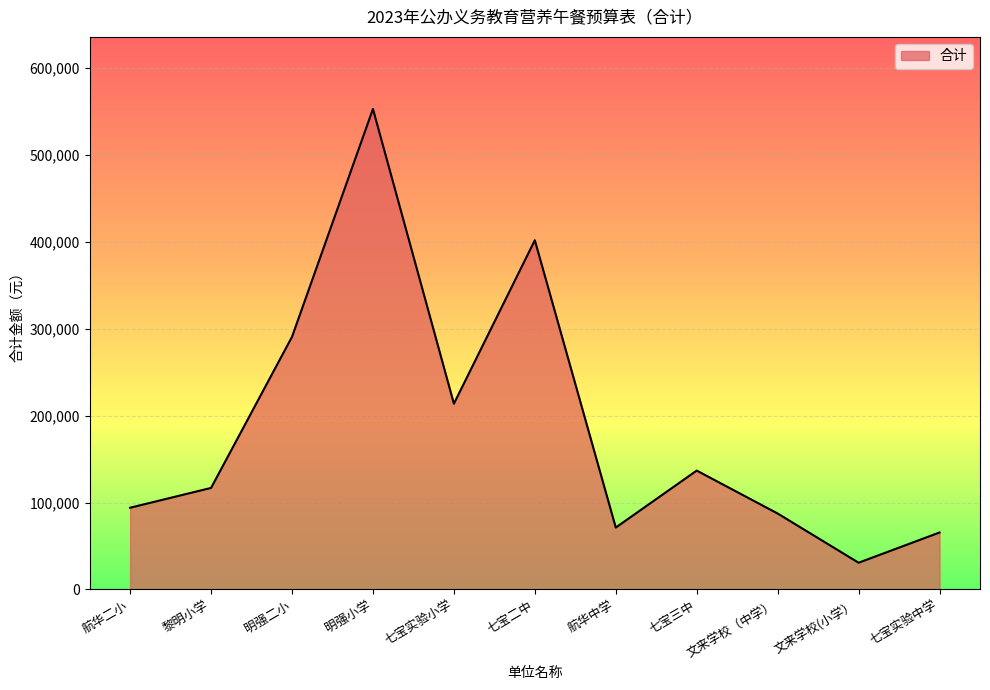

Reading right to left, what are all the values shown in this chart?

七宝实验中学=65550	文来学校(小学）=30780	文来学校（中学）=87400	七宝三中=136800	航华中学=71250	七宝二中=401850	七宝实验小学=213750	明强小学=552900	明强二小=290700	黎明小学=116850	航华二小=94050